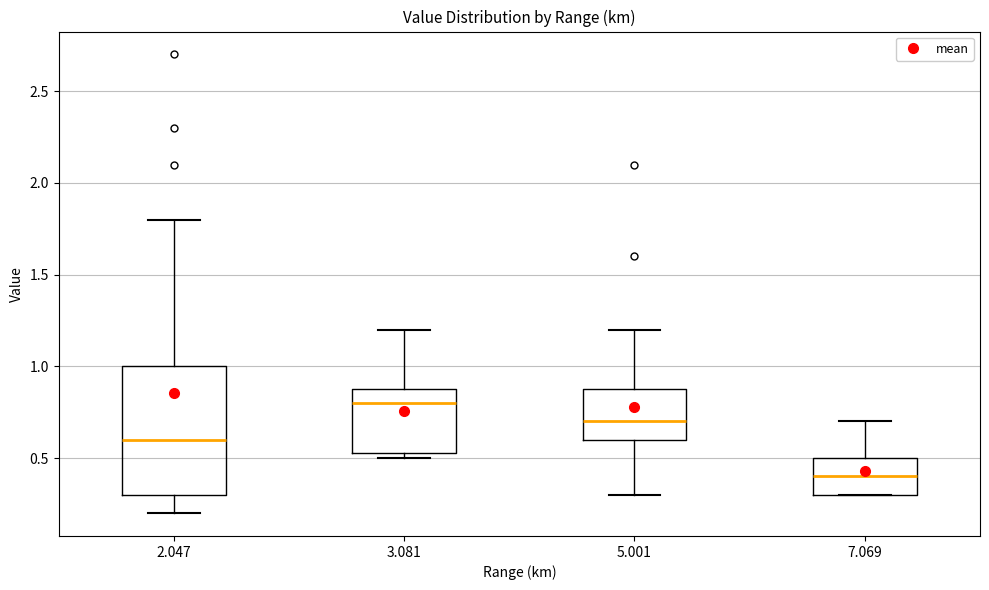

Reading left to right, transcribe this box plot: for each box, give where its median line is, the range the box spans, and where its two whiskers end, as read against the y-axis. The values are not printed on the chart, so give them approximately, as read against the axis.

2.047: median 0.60, box 0.30 to 1.00, whiskers 0.20 to 1.80
3.081: median 0.80, box 0.55 to 0.90, whiskers 0.50 to 1.20
5.001: median 0.70, box 0.60 to 0.90, whiskers 0.30 to 1.20
7.069: median 0.40, box 0.30 to 0.50, whiskers 0.30 to 0.70